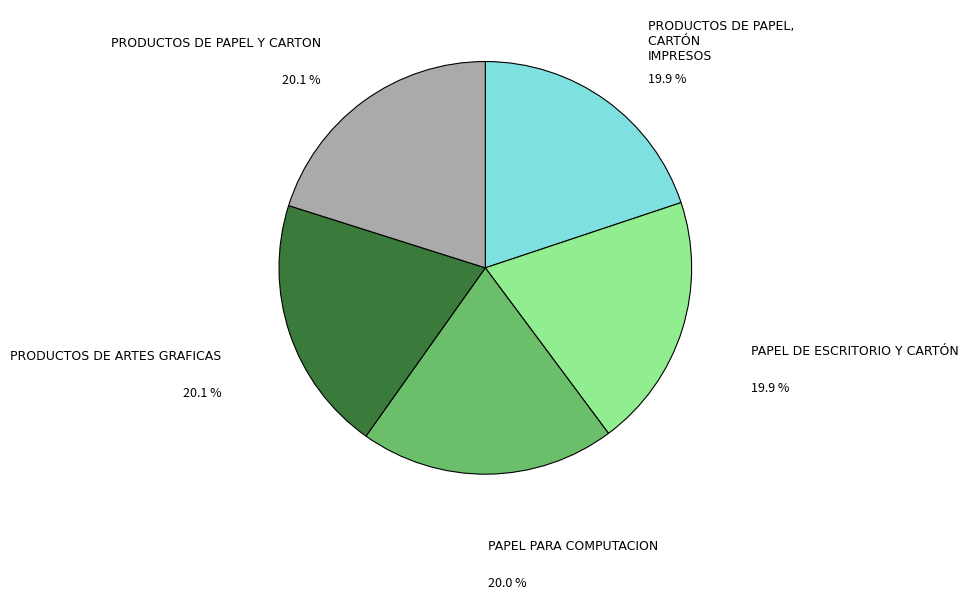

Does any single category account for the majority?

No